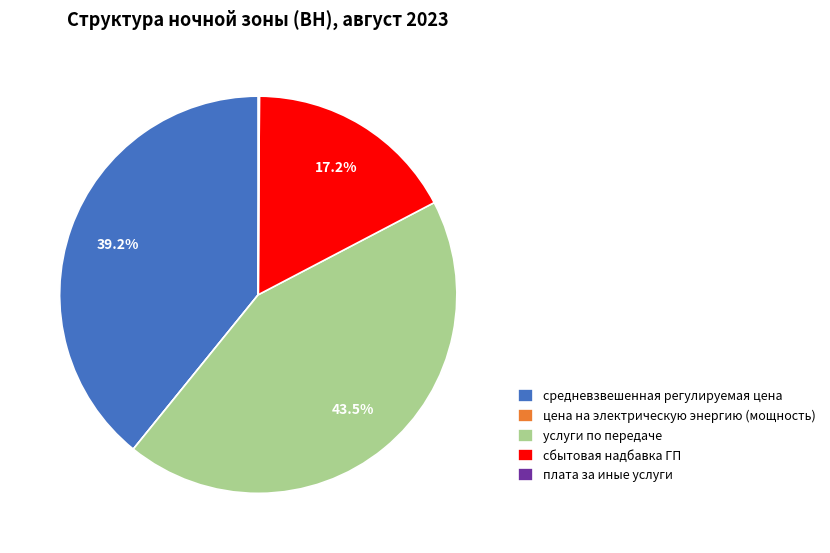

The сбытовая надбавка ГП slice represents 26% of the pie. True or false?

False